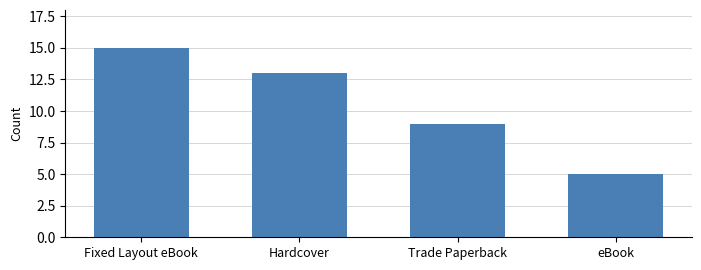

How many values are below 13?

2